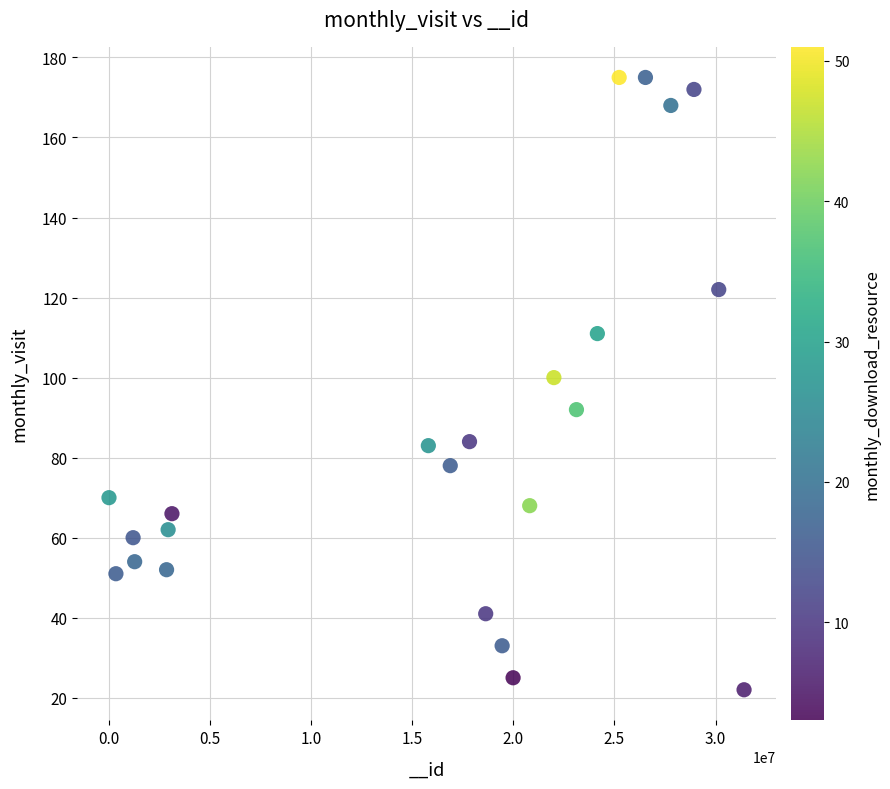

What is the range of Y values (max minus min)?

153